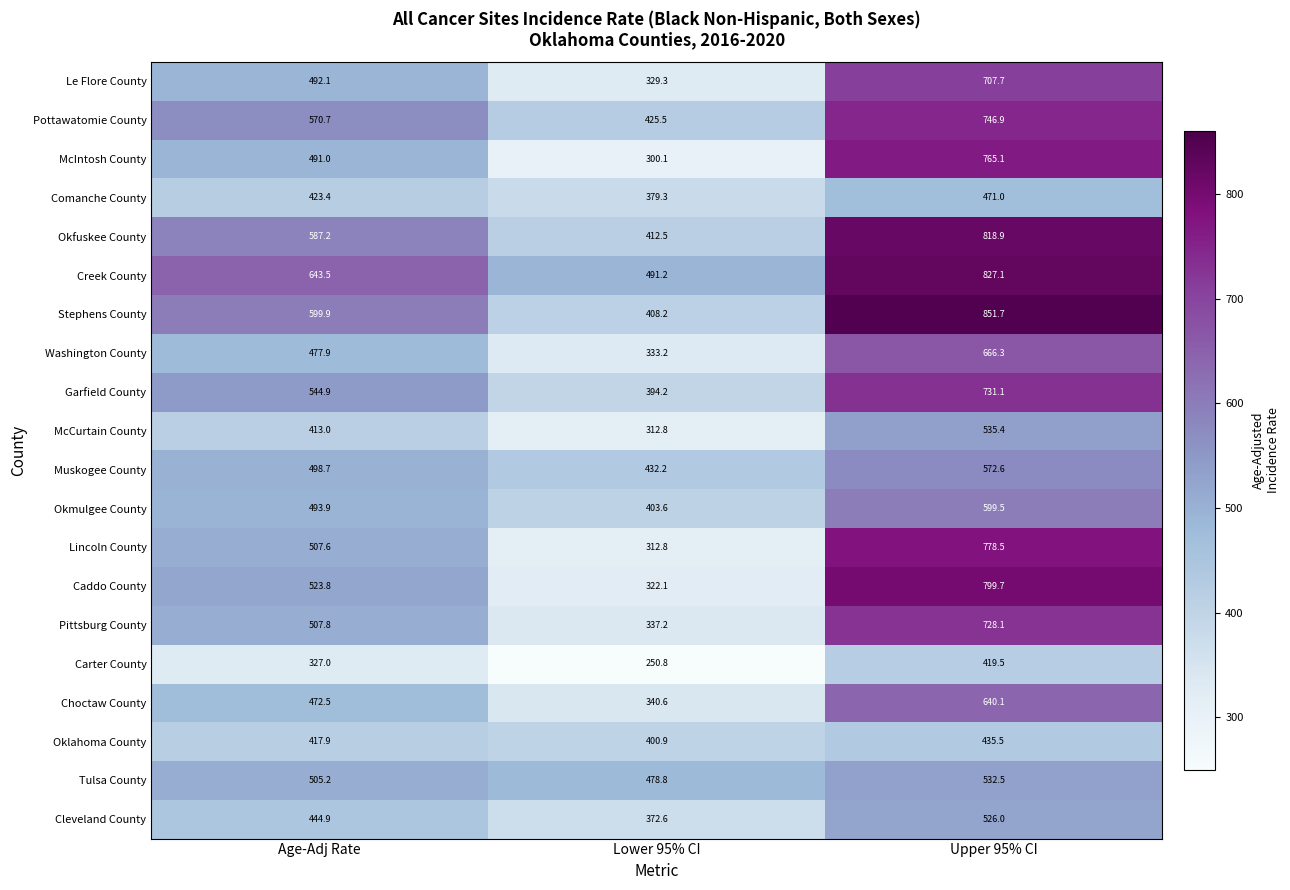

The Tulsa County series shows 152.3 at Age-Adj Rate. True or false?

False